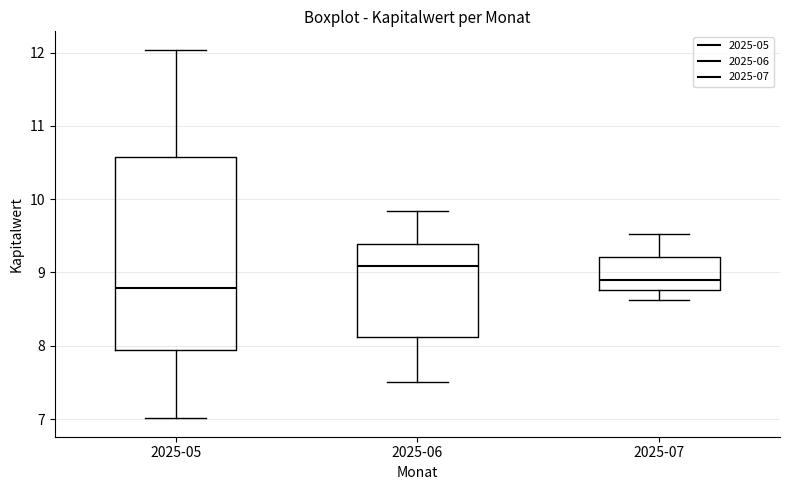

Reading left to right, transcribe this box plot: for each box, give where its median line is, the range the box spans, and where its two whiskers end, as read against the y-axis. The values are not printed on the chart, so give them approximately, as read against the axis.

2025-05: median 8.8, box 7.9 to 10.6, whiskers 7.0 to 12.0
2025-06: median 9.1, box 8.1 to 9.4, whiskers 7.5 to 9.8
2025-07: median 8.9, box 8.8 to 9.2, whiskers 8.6 to 9.5